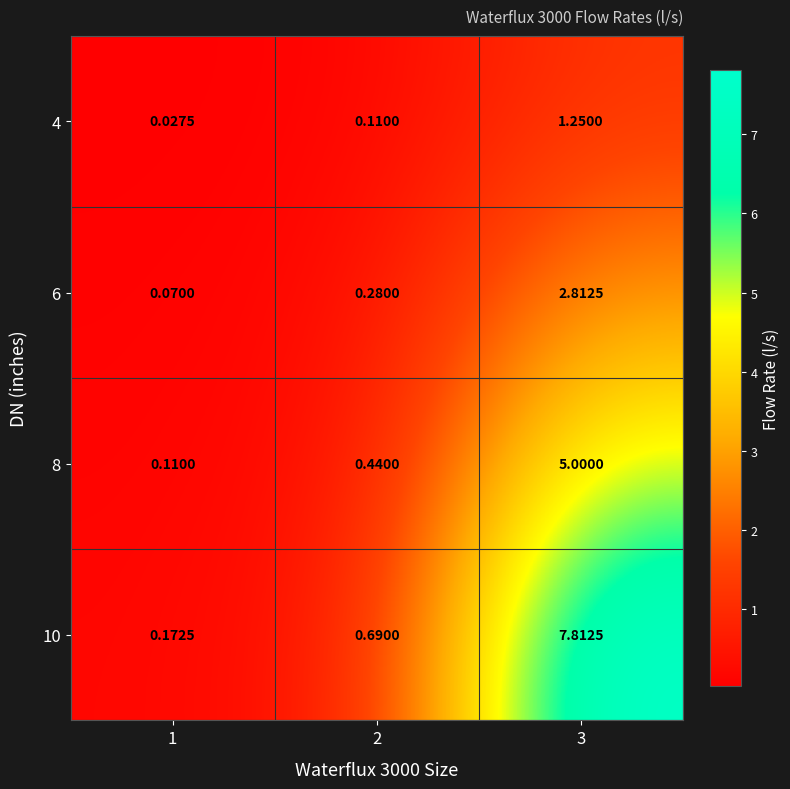

At how many categories does at least one series exceed 1?

1